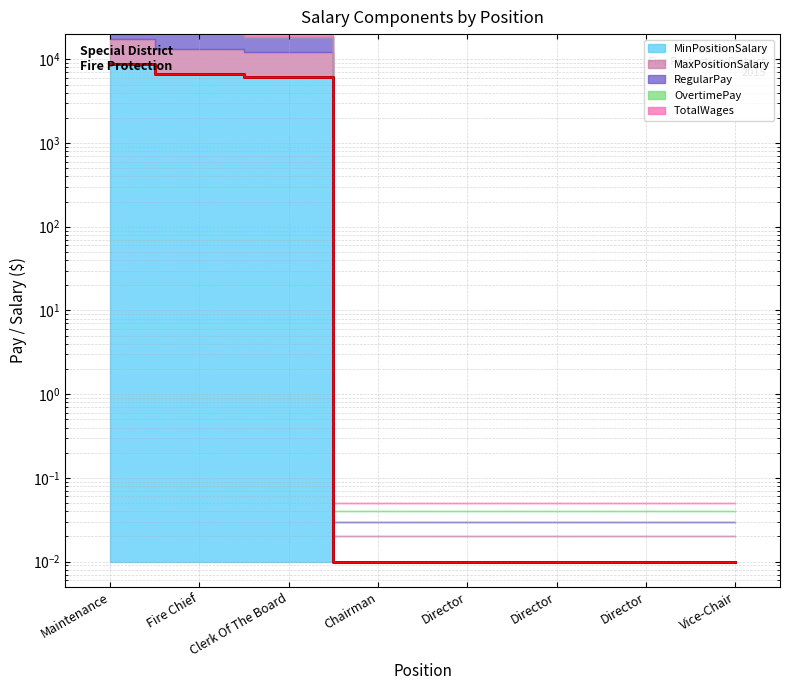

True or false: RegularPay (line) has a value of 6192.0 at Clerk Of The Board.

True